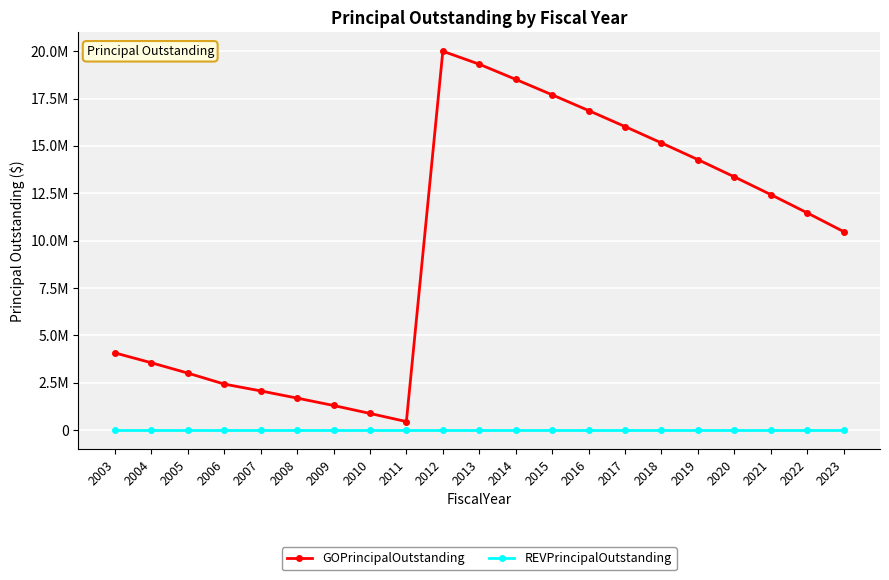

Where does the GOPrincipalOutstanding series first go above 11470000?

2012